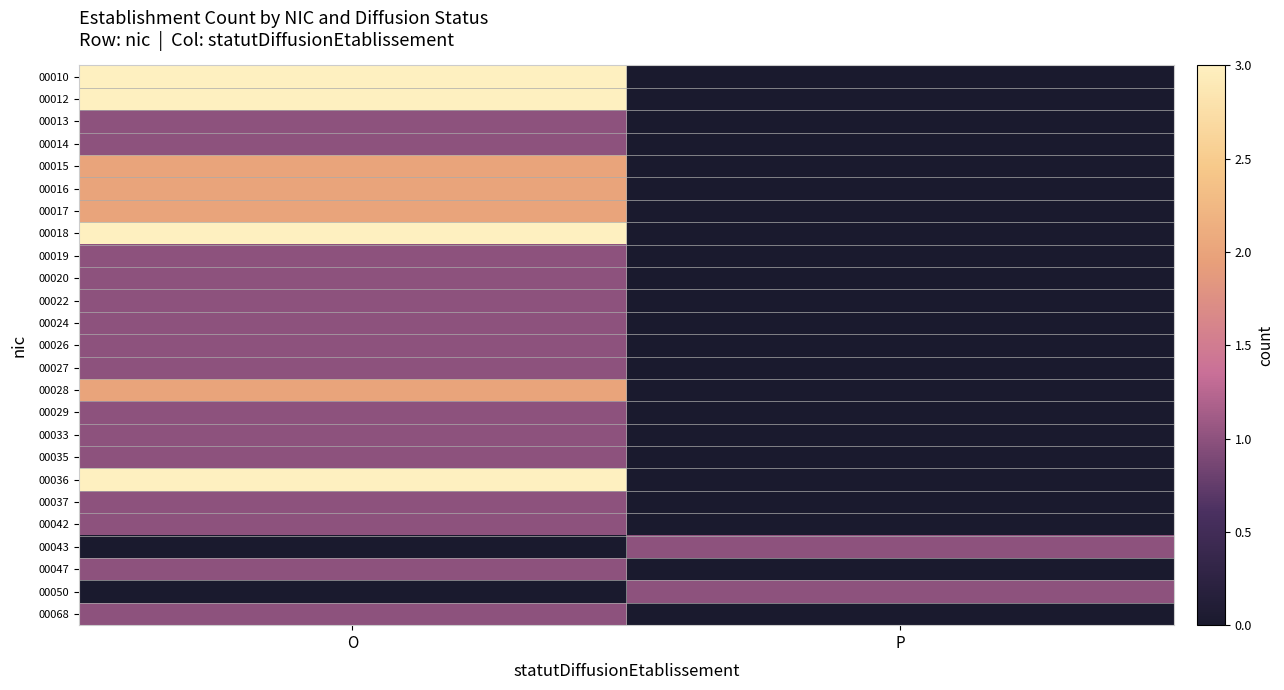

What is the spread (max minus min) of values at O?

3